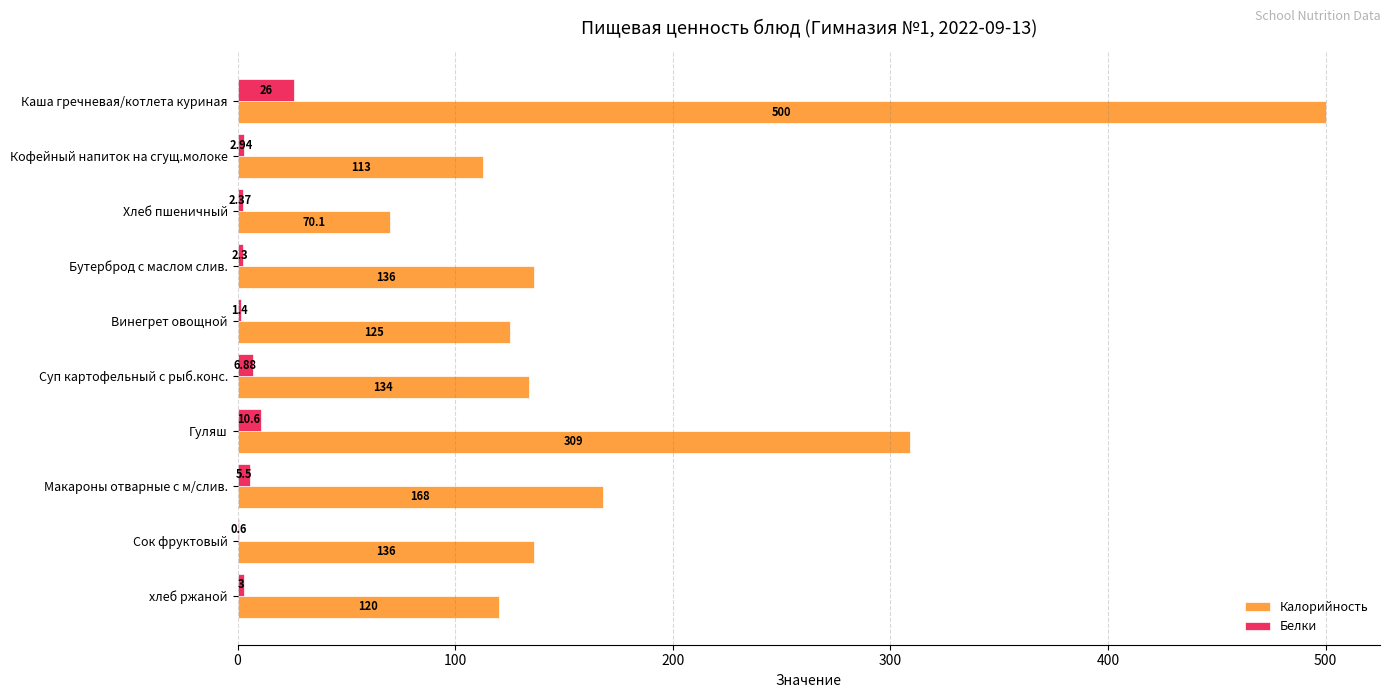

What is the sum of the Калорийность values at Винегрет овощной and Сок фруктовый?

261.0